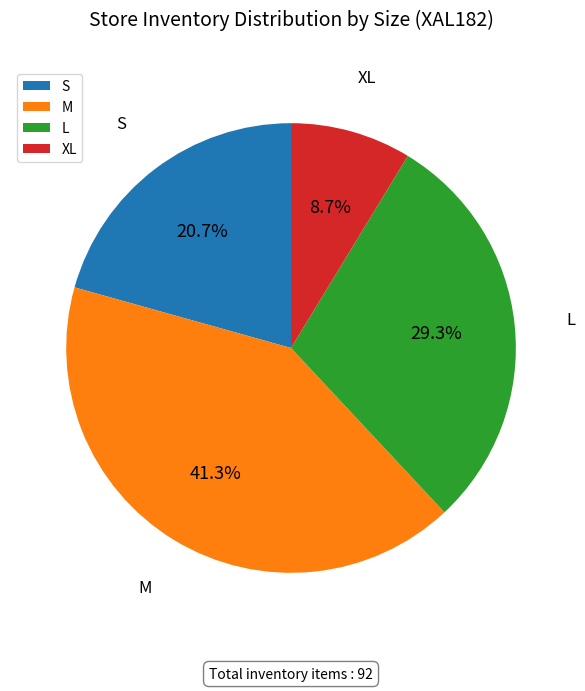

Rank the categories by value from lowest to highest.

XL, S, L, M